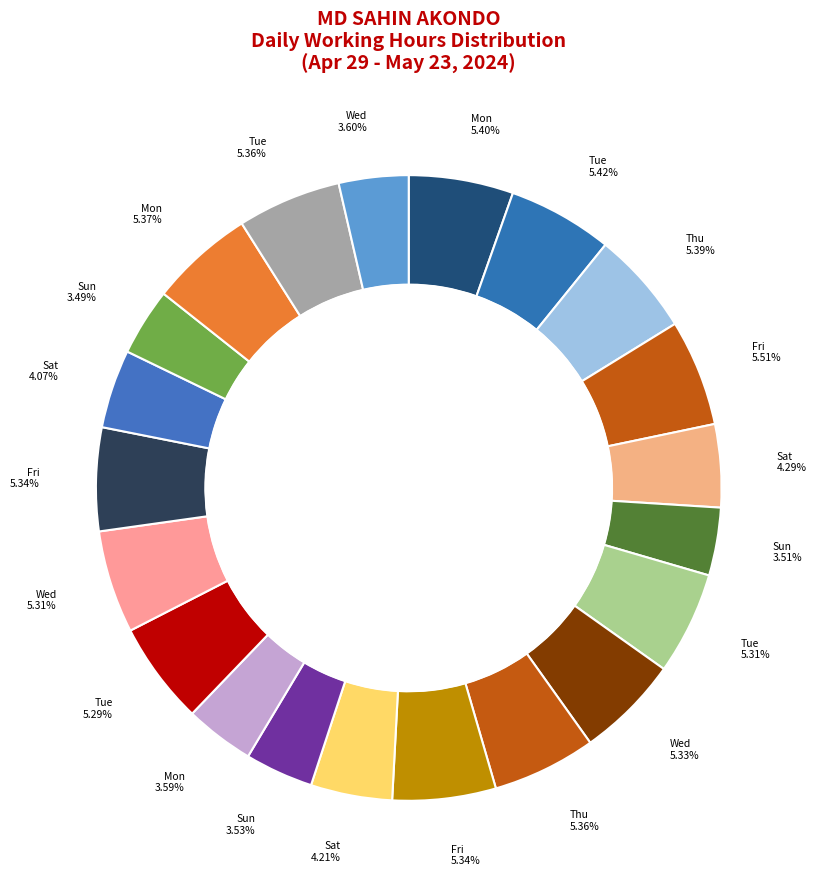

Is there a majority slice in this chart?

No